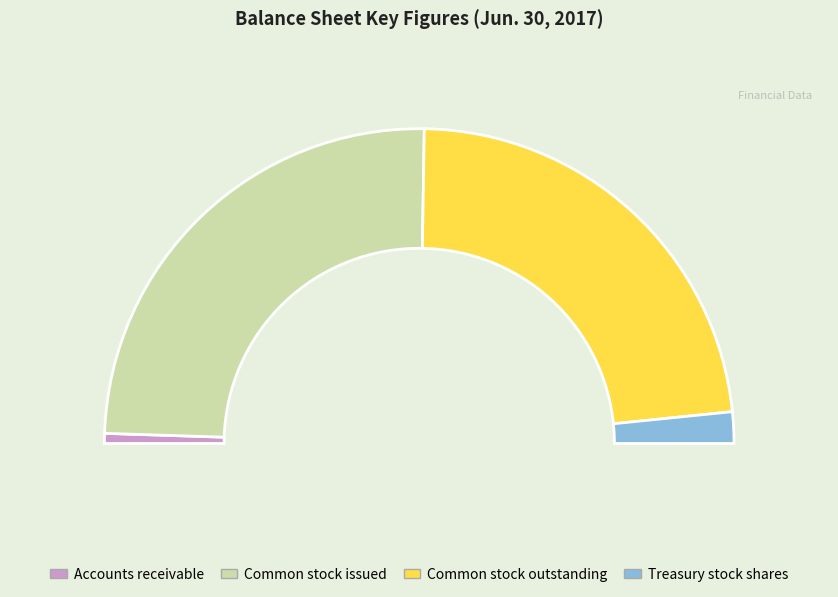

What is the largest slice in the pie chart?

Common stock issued